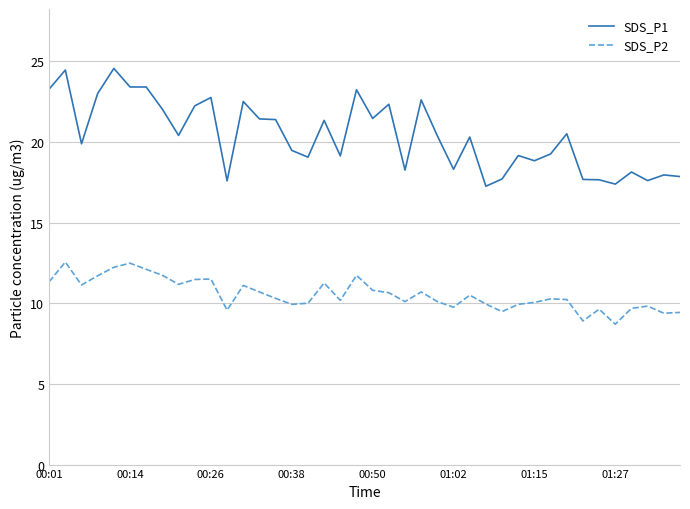

Which series has the largest range (max minus min)?

SDS_P1